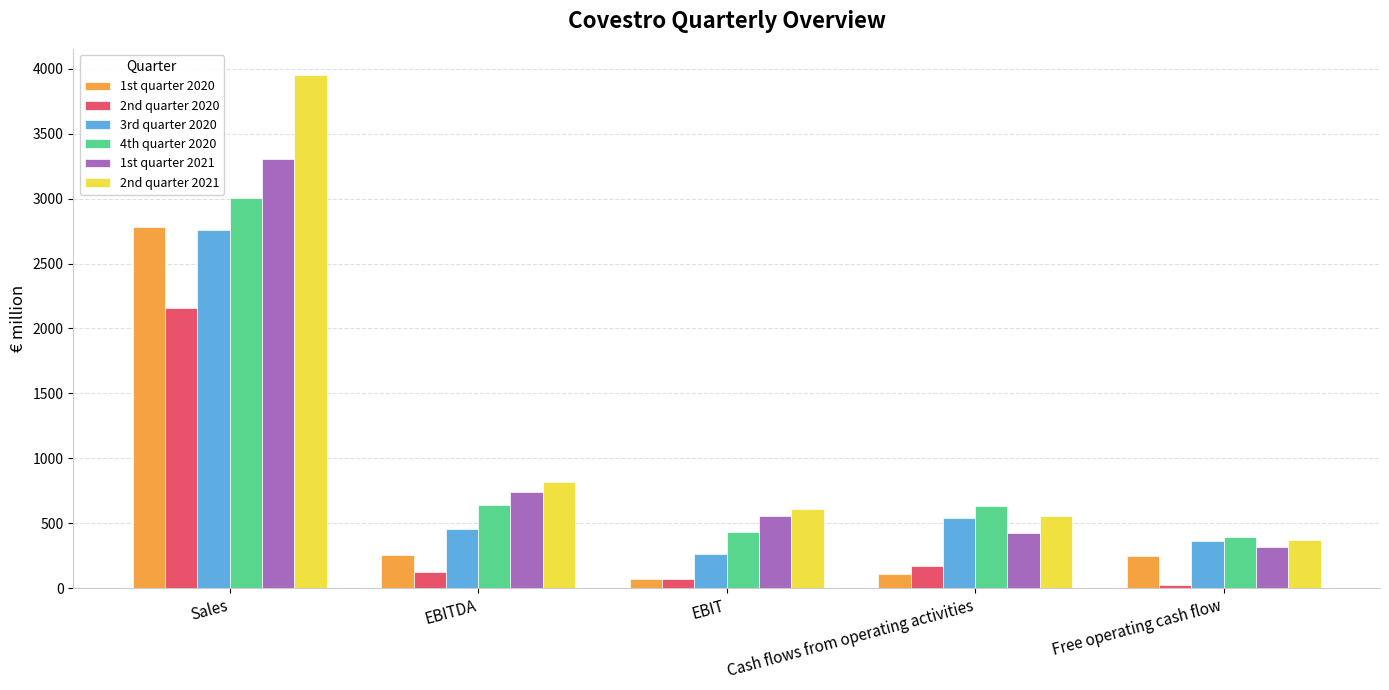

Is it true that 1st quarter 2020 equals 249 at Free operating cash flow?

True